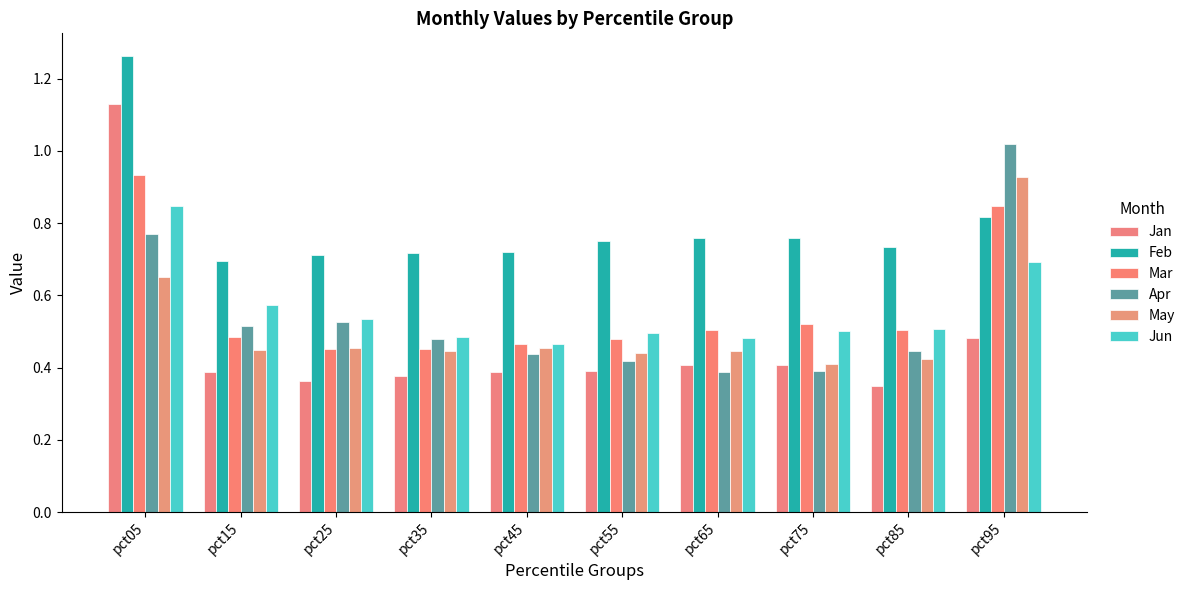

How many categories are shown in the chart?

10